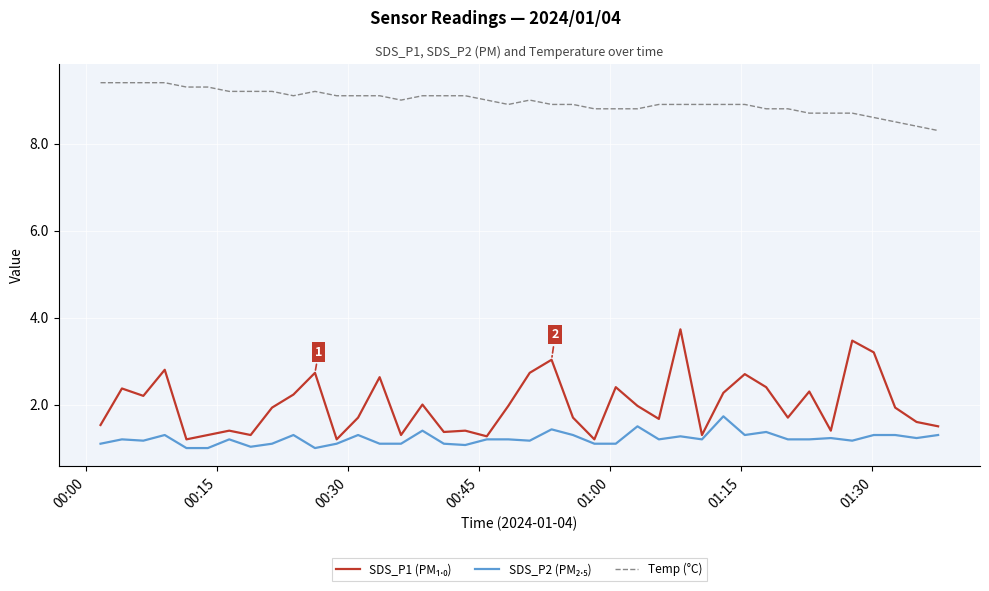

Which series has the largest total across all categories?

Temp (°C)